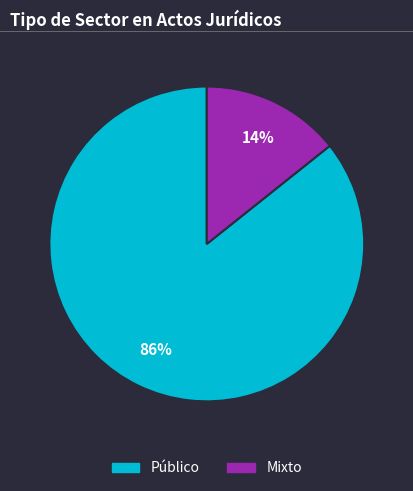

Which category has the biggest portion of the pie?

Público